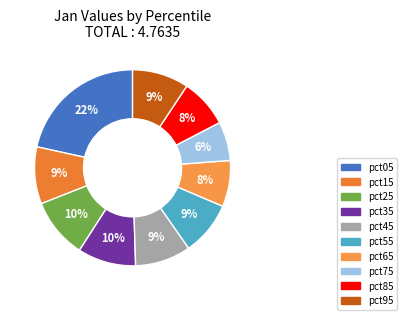

Which slice is the largest?

pct05